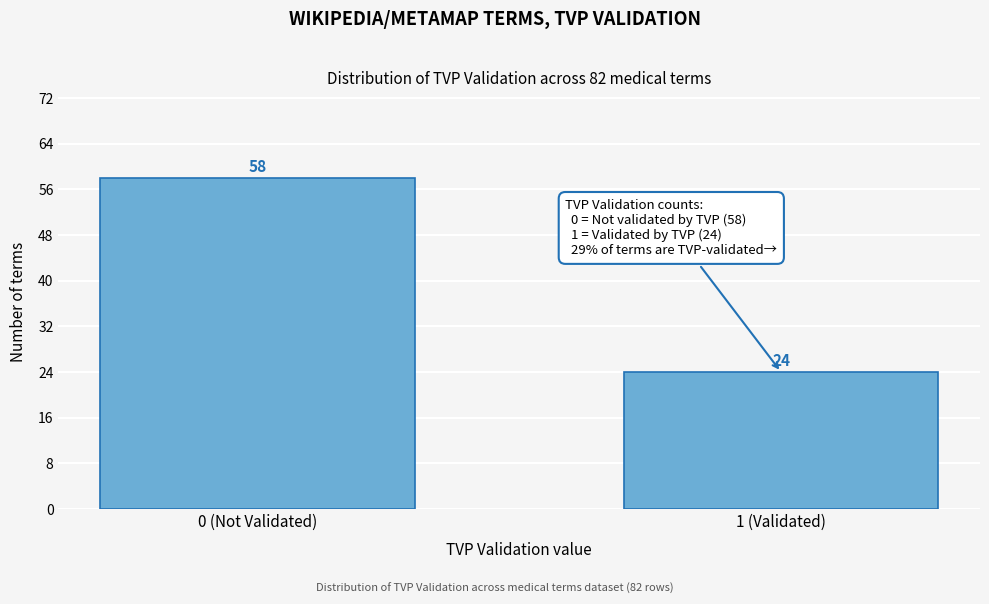

Reading left to right, list all the values displayed in this chart.

58	24